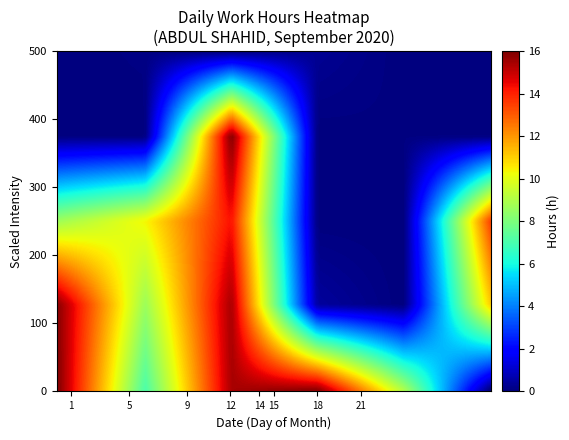

List the series in order of their peak value, lowest first.

6, 10, 11, 17, 2, 8, 13, 5, 12, 14, 18, 7, 4, 3, 1, 21, 15, 9